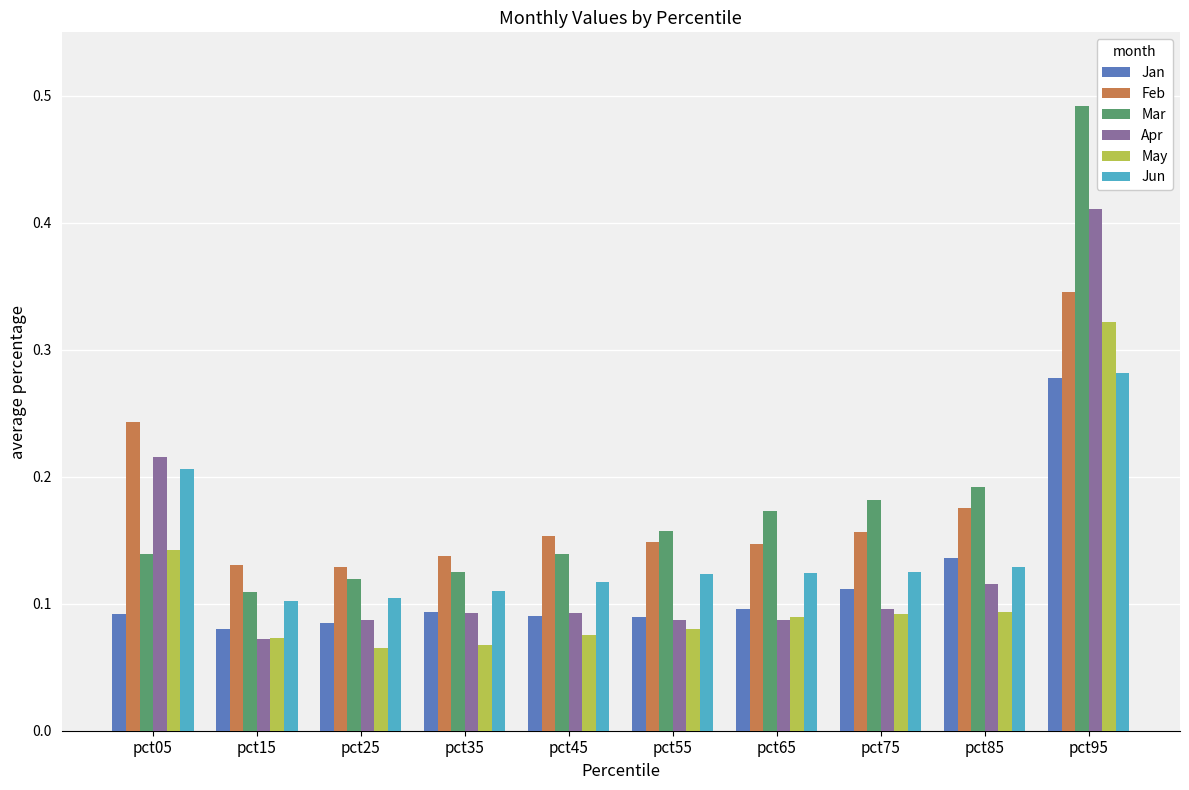

What is the sum of all Feb values?

1.8